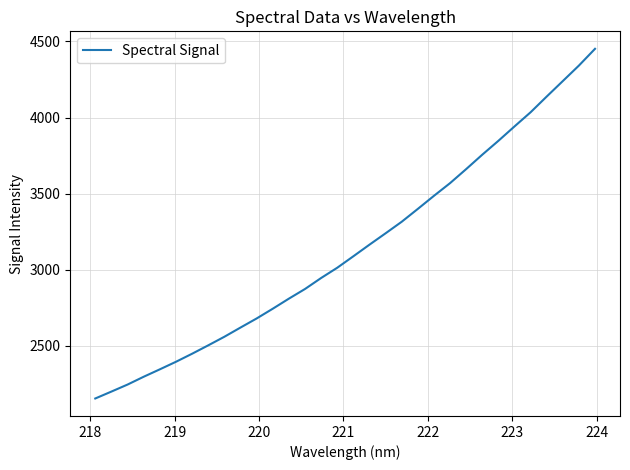

Does the chart have visible grid lines?

Yes